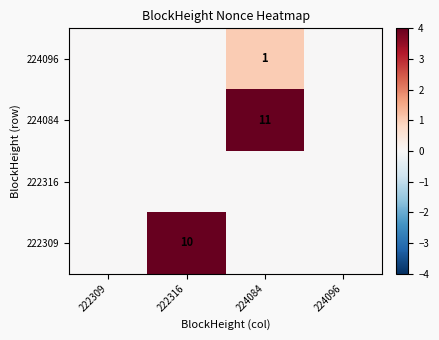

At how many categories does at least one series exceed 9?

2